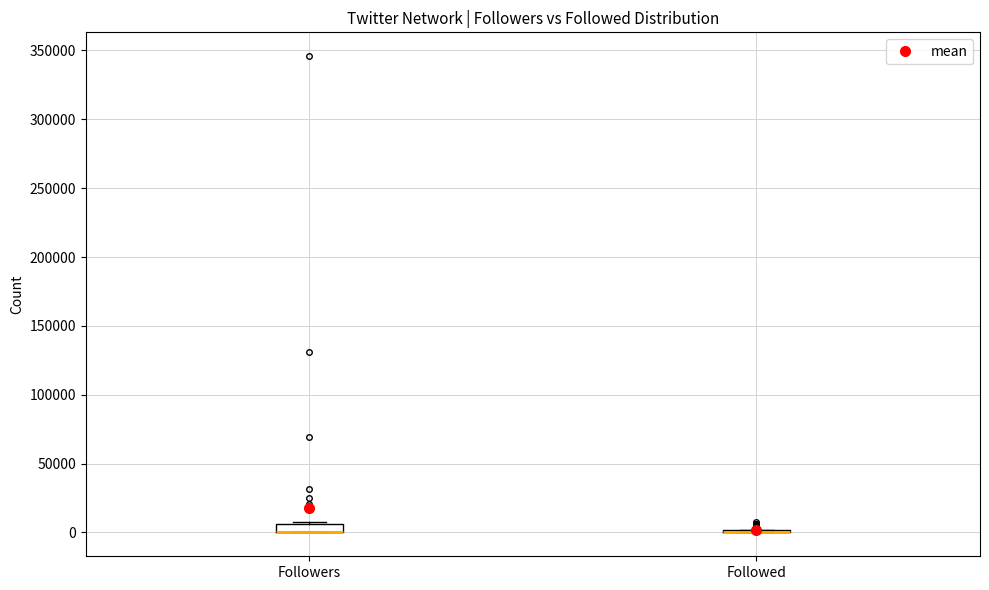

Where is the lower edge of the box for Followers on the y-axis? The values are not printed on the chart, so give them approximately, as read against the axis.

0